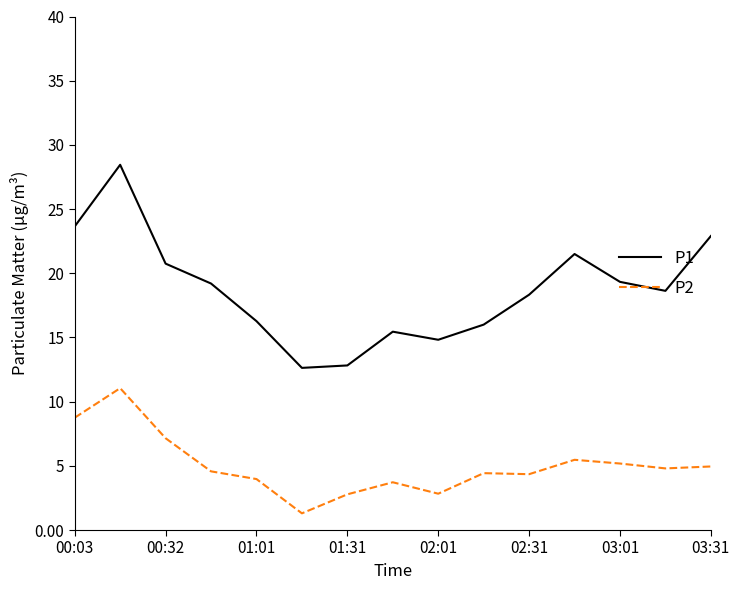

Which series has the widest spread of values?

P1